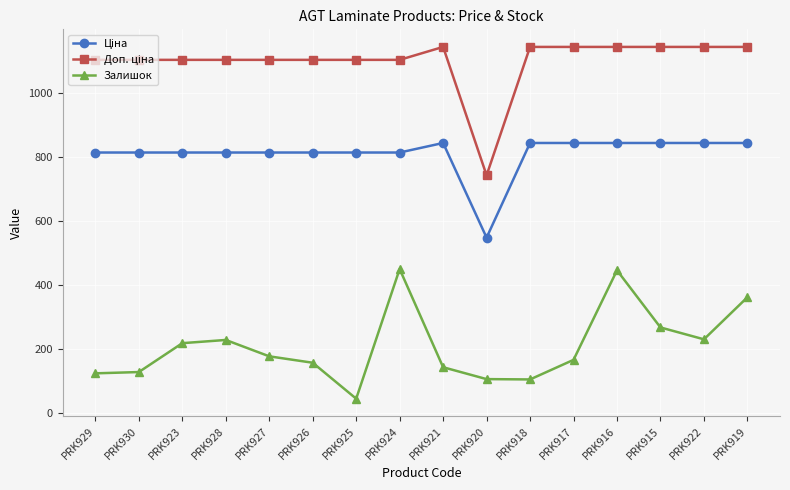

The value of Залишок at PRK917 is 103.0. True or false?

False